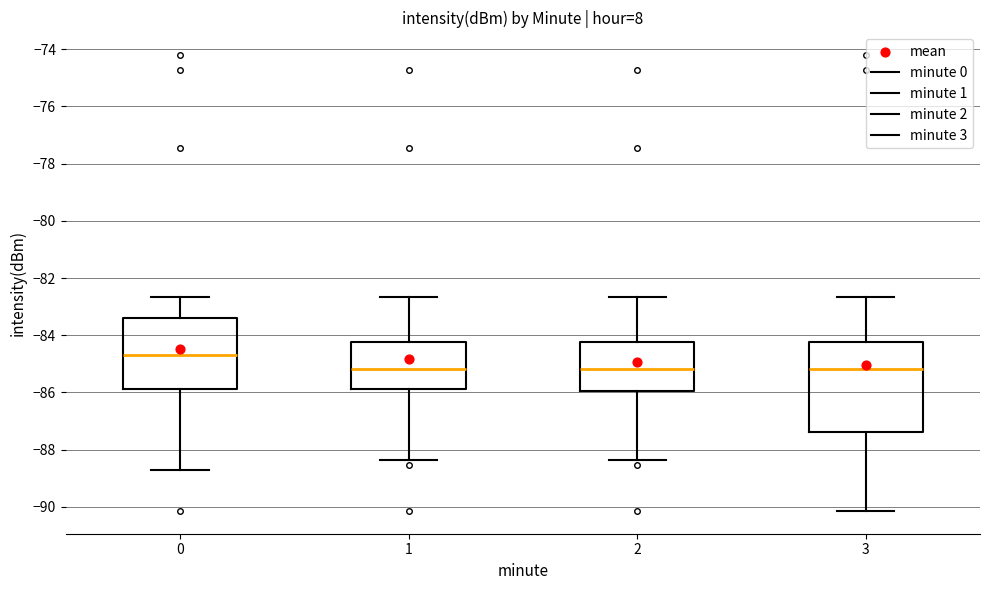

Which box is the tallest, from its lower edge to its upper edge?

3